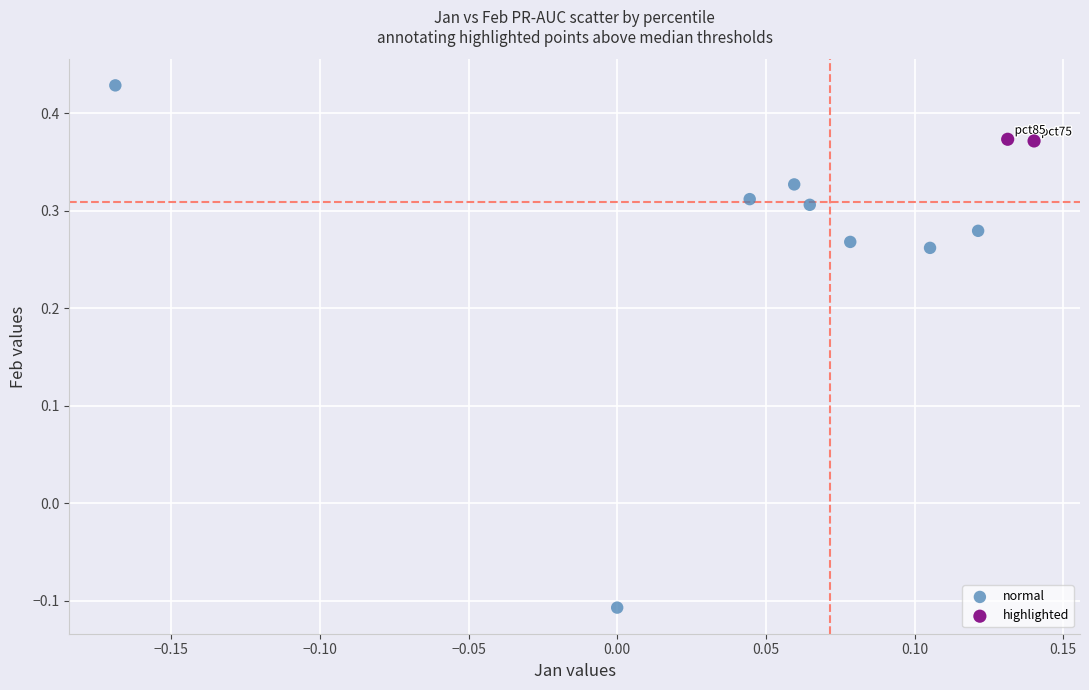

Which series contains the highest Y value?

normal